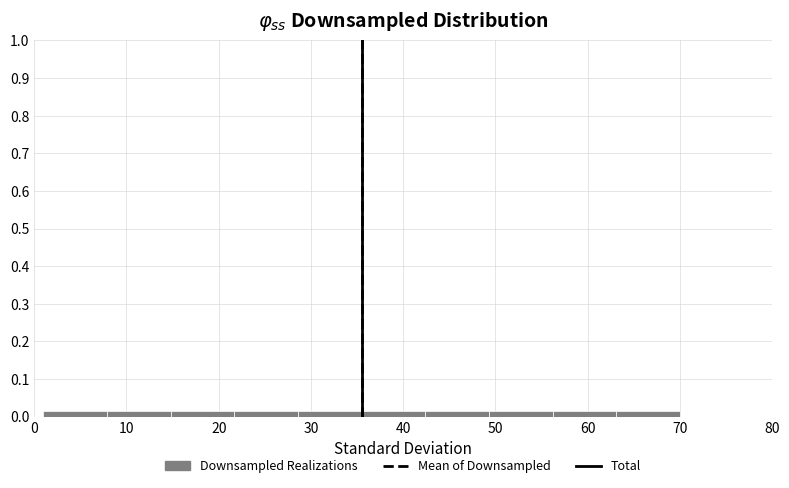

How tall is the bar that spans 63.1 to 70.0 on the x-axis? Neither the bar edges nor the heights are printed on the chart, so give them approximately, as read against the axes.

0.01